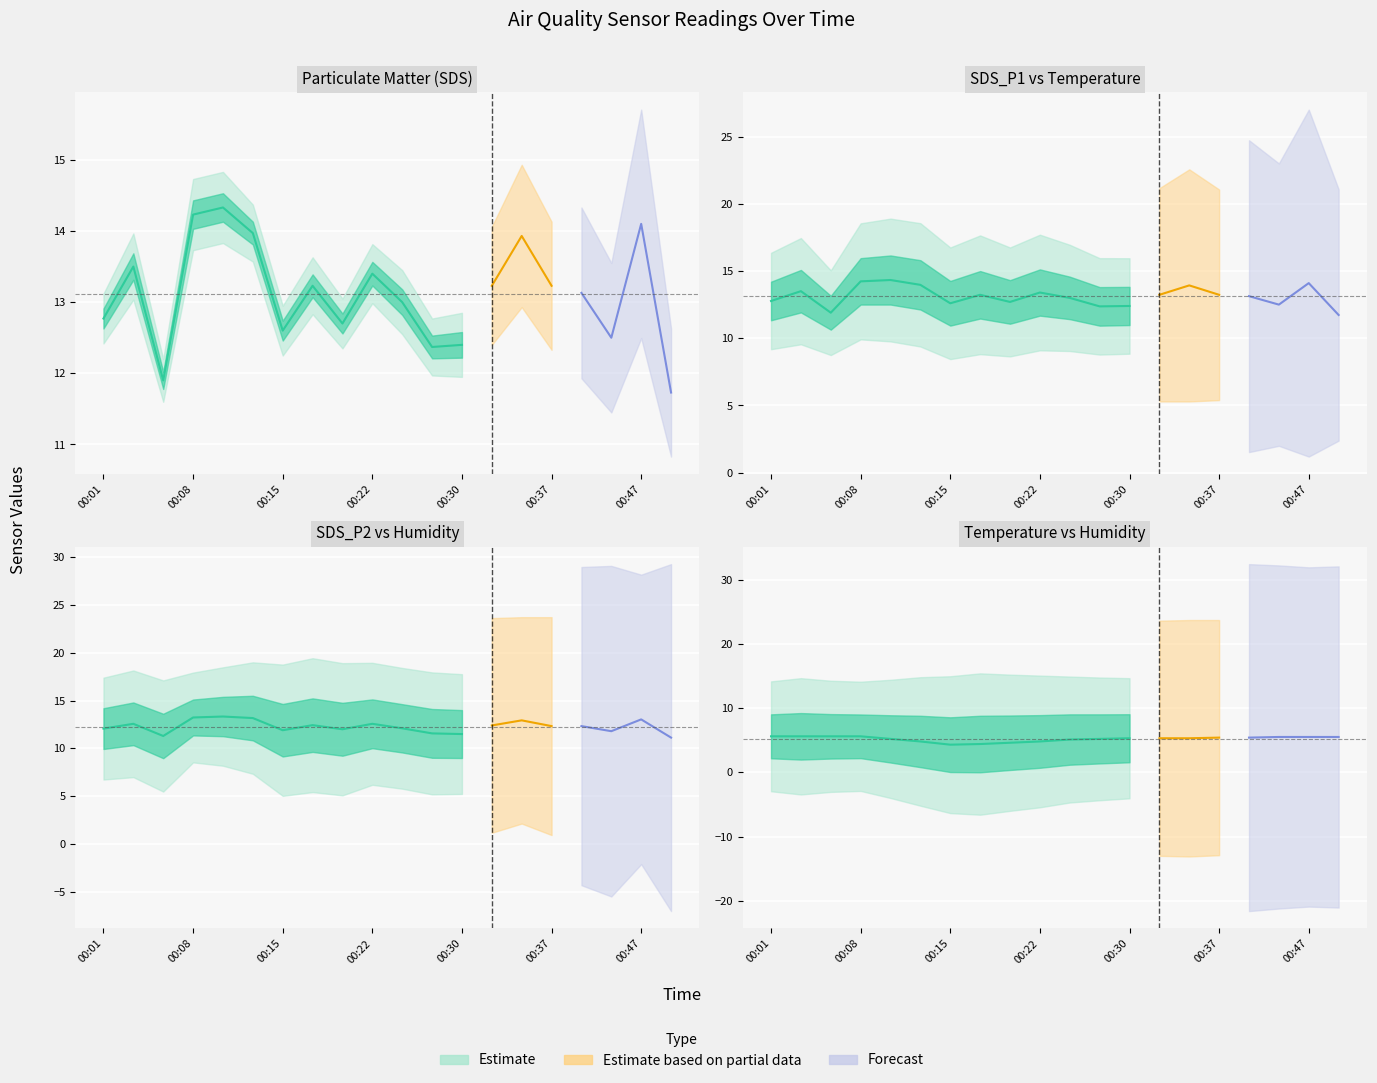

True or false: Humidity and Temp cross at least once.

False